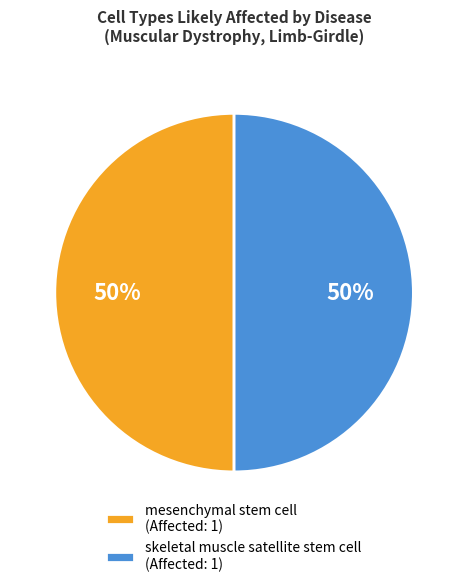

To the nearest percent, what percentage of the pie is skeletal muscle satellite stem cell (Affected: 1)?

50%